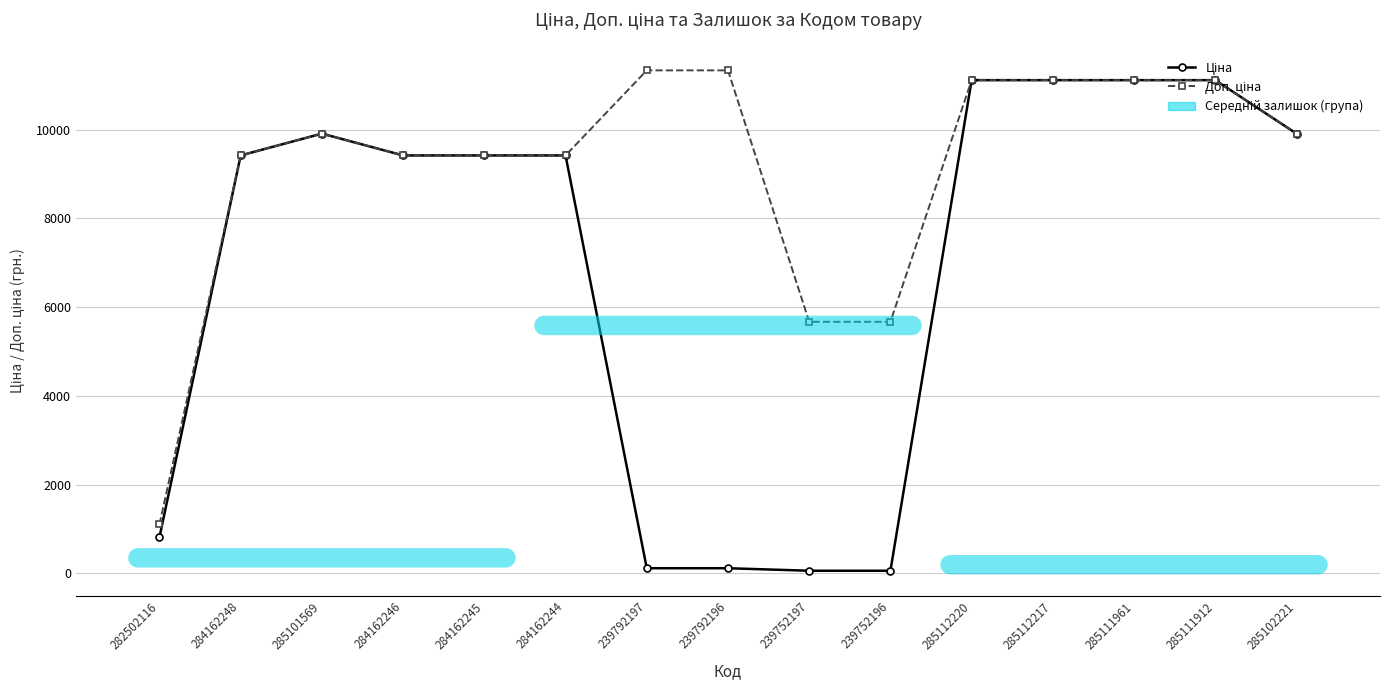

At how many categories does at least one series exceed 8926?

12